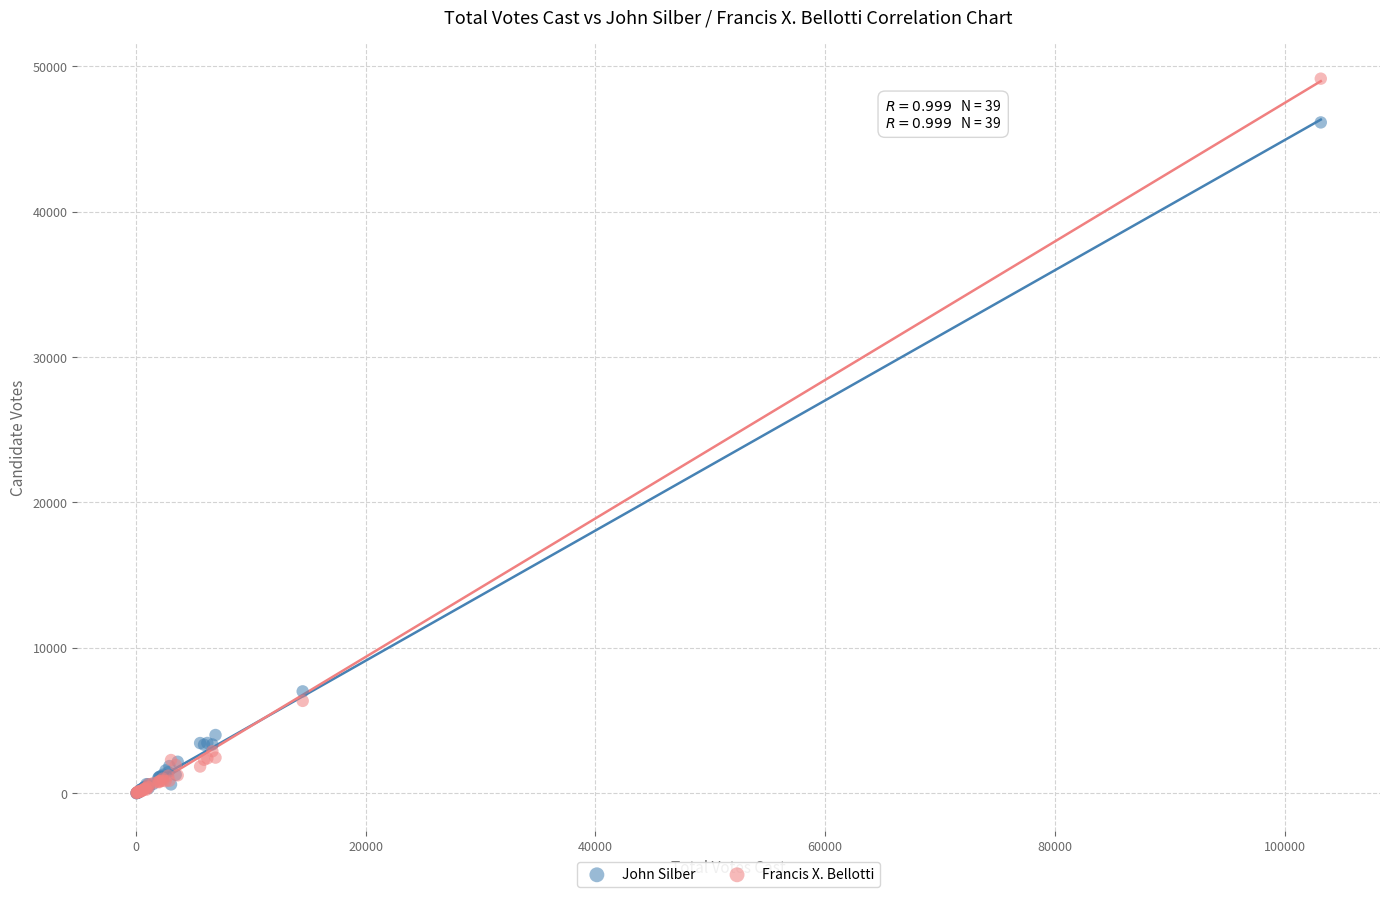

In the John Silber series, what Y value is closest to 23074?

7010